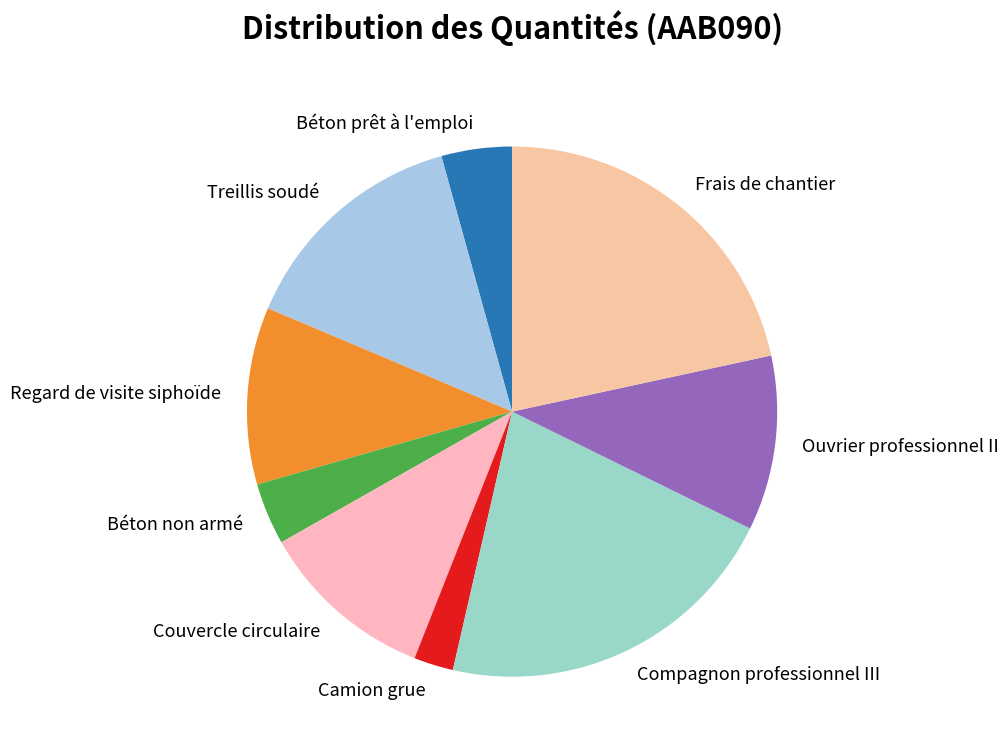

True or false: Ouvrier professionnel II accounts for 1% of the total.

False